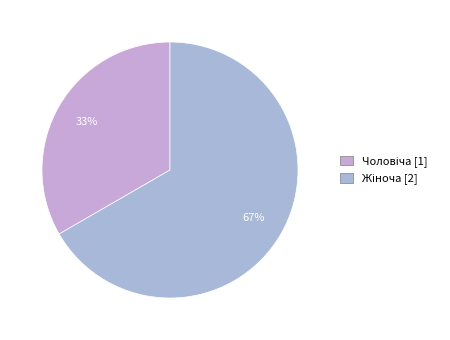

How many segments does this pie chart have?

2